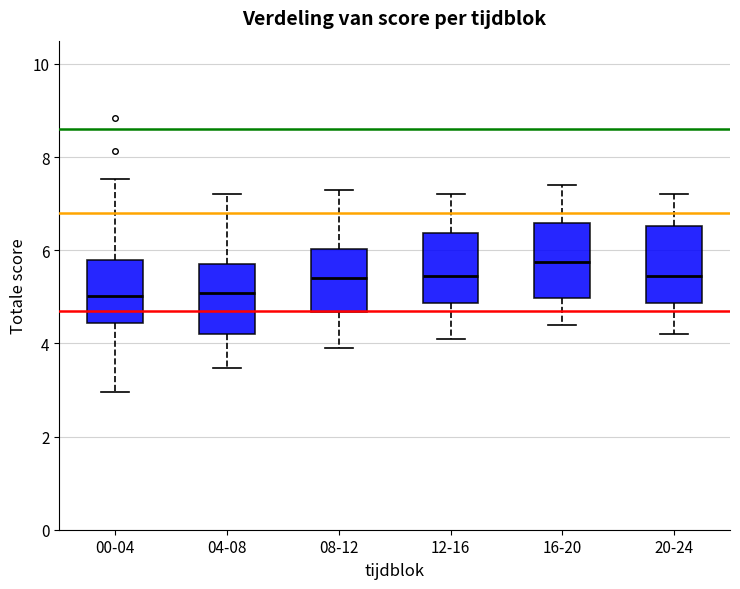

Reading left to right, transcribe this box plot: for each box, give where its median line is, the range the box spans, and where its two whiskers end, as read against the y-axis. The values are not printed on the chart, so give them approximately, as read against the axis.

00-04: median 5.0, box 4.4 to 5.8, whiskers 3.0 to 7.6
04-08: median 5.0, box 4.2 to 5.8, whiskers 3.4 to 7.2
08-12: median 5.4, box 4.6 to 6.0, whiskers 4.0 to 7.4
12-16: median 5.4, box 4.8 to 6.4, whiskers 4.2 to 7.2
16-20: median 5.8, box 5.0 to 6.6, whiskers 4.4 to 7.4
20-24: median 5.4, box 4.8 to 6.6, whiskers 4.2 to 7.2